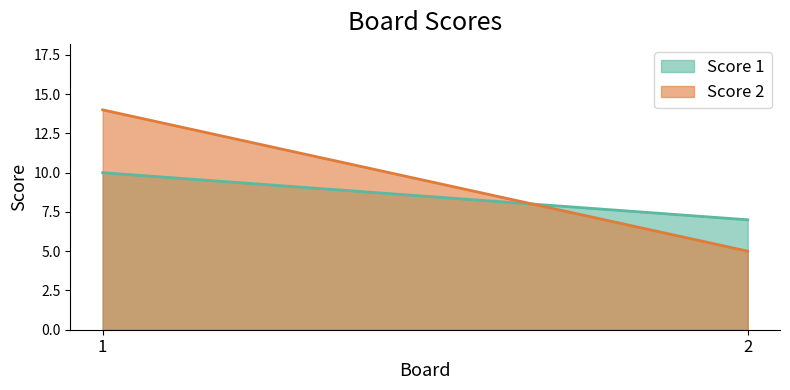

The value of Score 1 at 2 is 7. True or false?

True